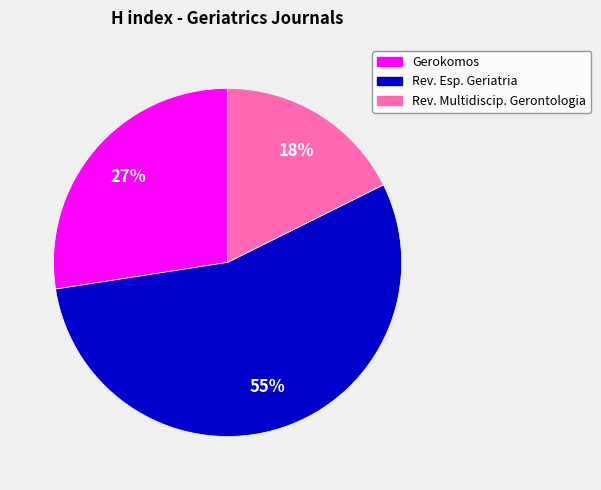

To the nearest percent, what is the difference between the largest and smallest slice percentages?

37%